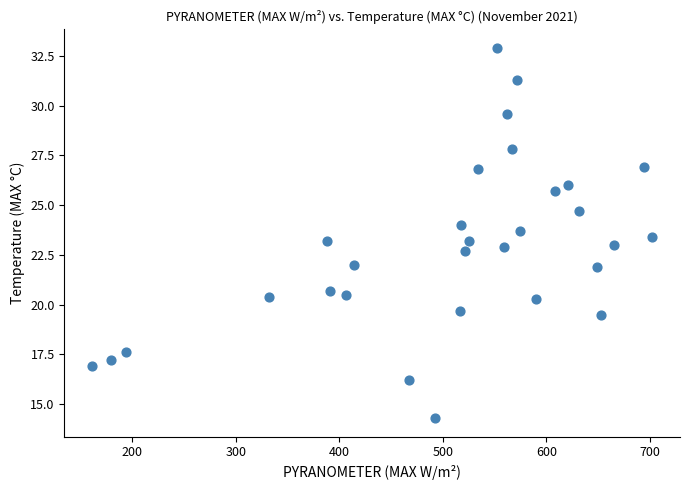

What is the range of X values (max minus min)?

540.2